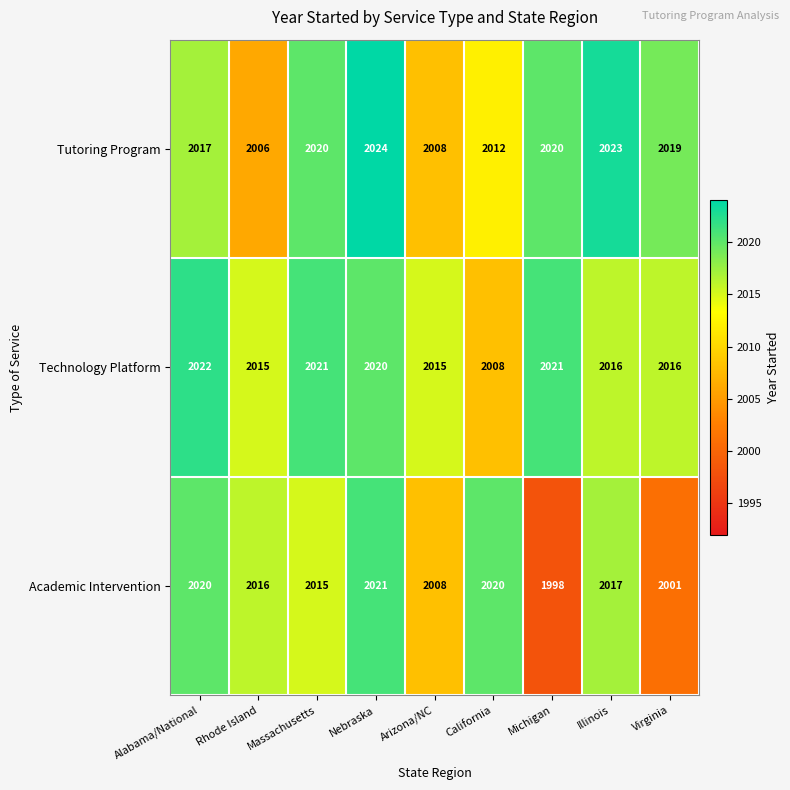

What is the difference between the maximum and minimum values in the Academic Intervention series?

23